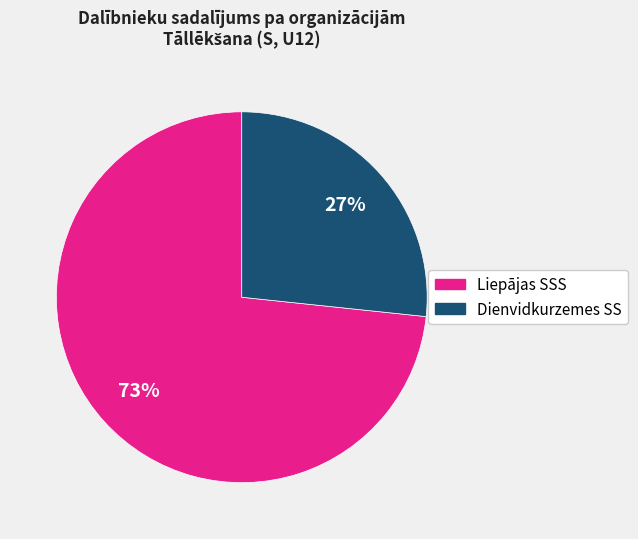

The Liepājas SSS slice represents 73% of the pie. True or false?

True